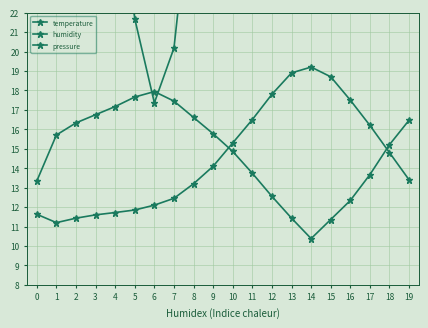

At which label does temperature first exceed 14?

9